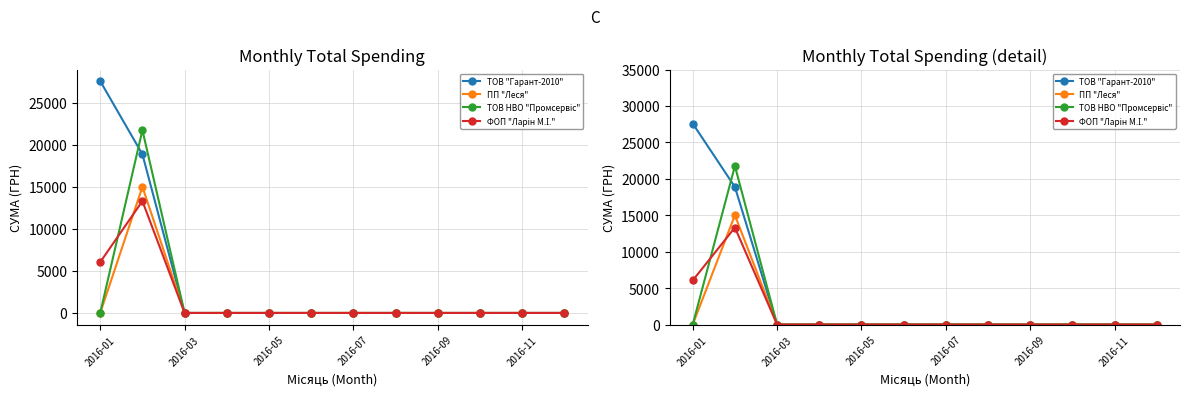

True or false: ФОП "Ларін М.І." and ТОВ "Гарант-2010" cross at least once.

False